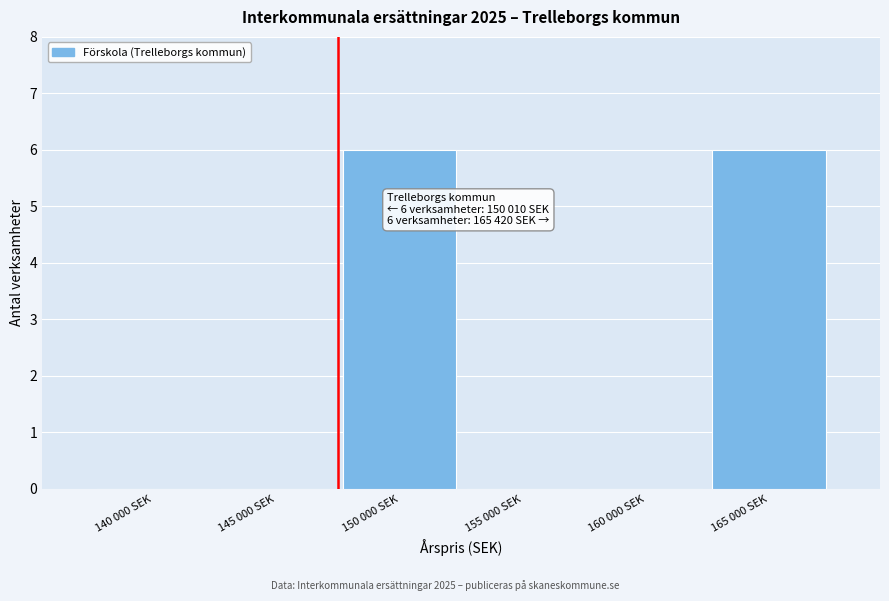

Reading left to right, extract all data points from this chart.

140 000 SEK=0	145 000 SEK=0	150 000 SEK=6	155 000 SEK=0	160 000 SEK=0	165 000 SEK=6